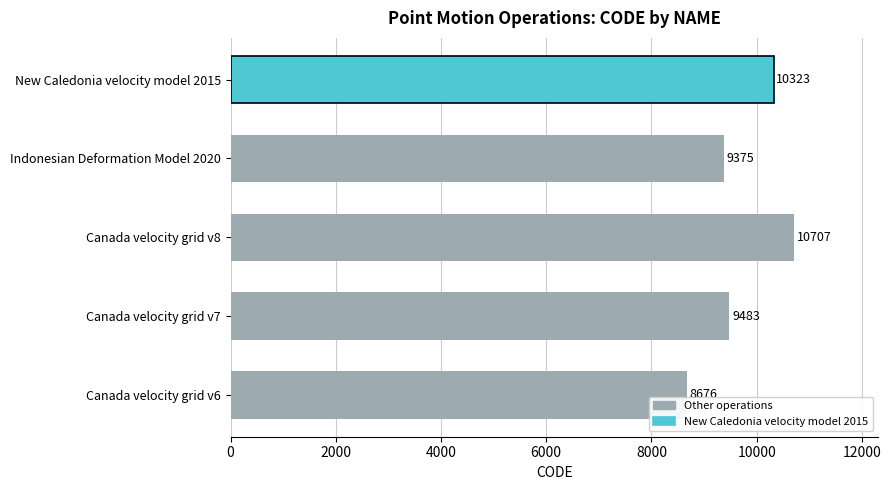

Reading bottom to top, transcribe all the data shown in this chart.

Canada velocity grid v6=8676	Canada velocity grid v7=9483	Canada velocity grid v8=10707	Indonesian Deformation Model 2020=9375	New Caledonia velocity model 2015=10323